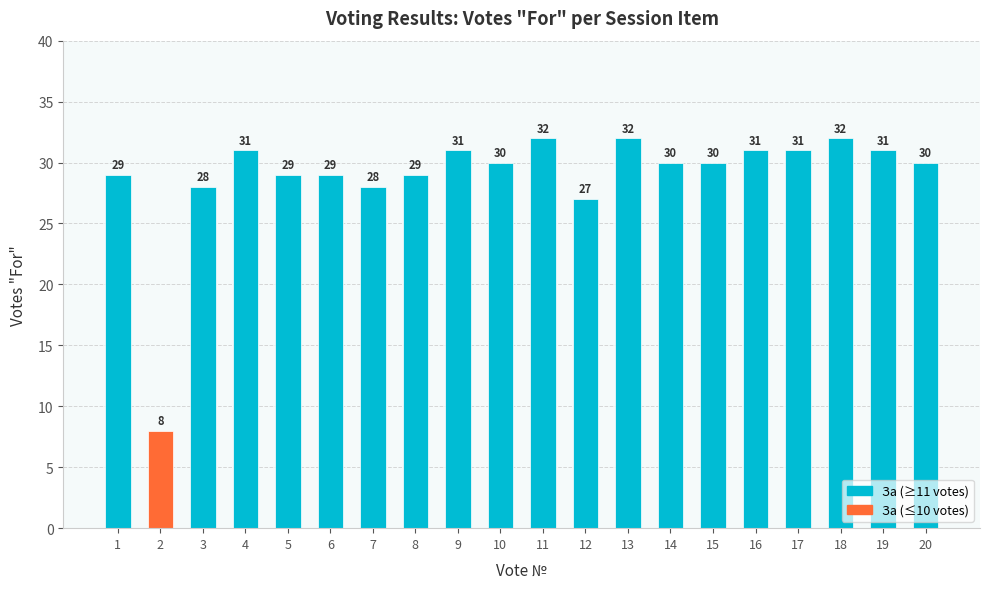

How many series are shown in this chart?

1